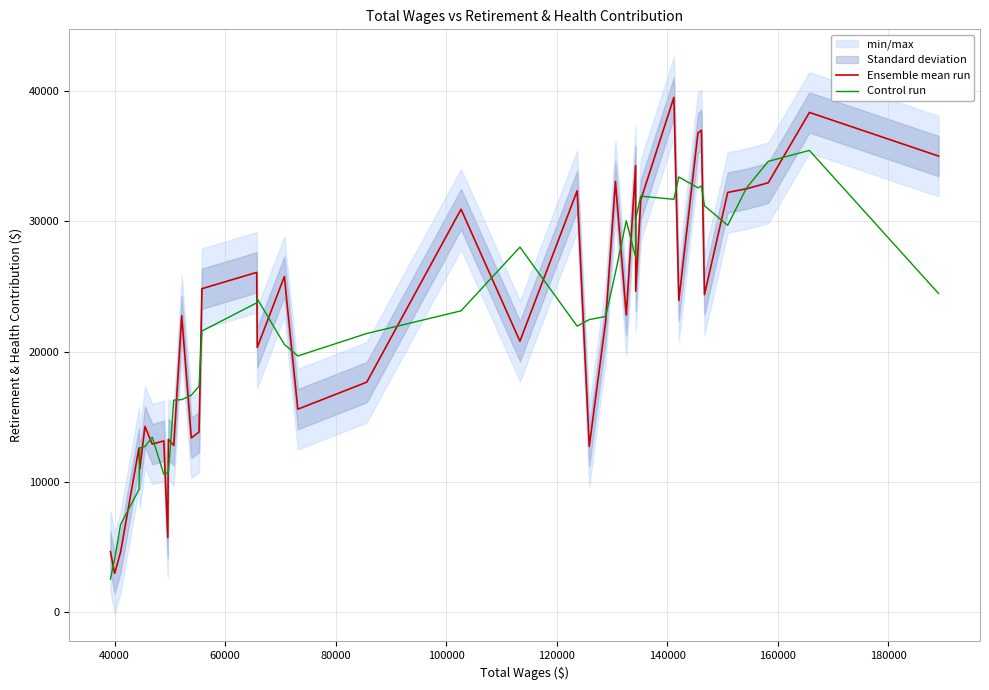

What is the sum of all Control run values?

872997.0